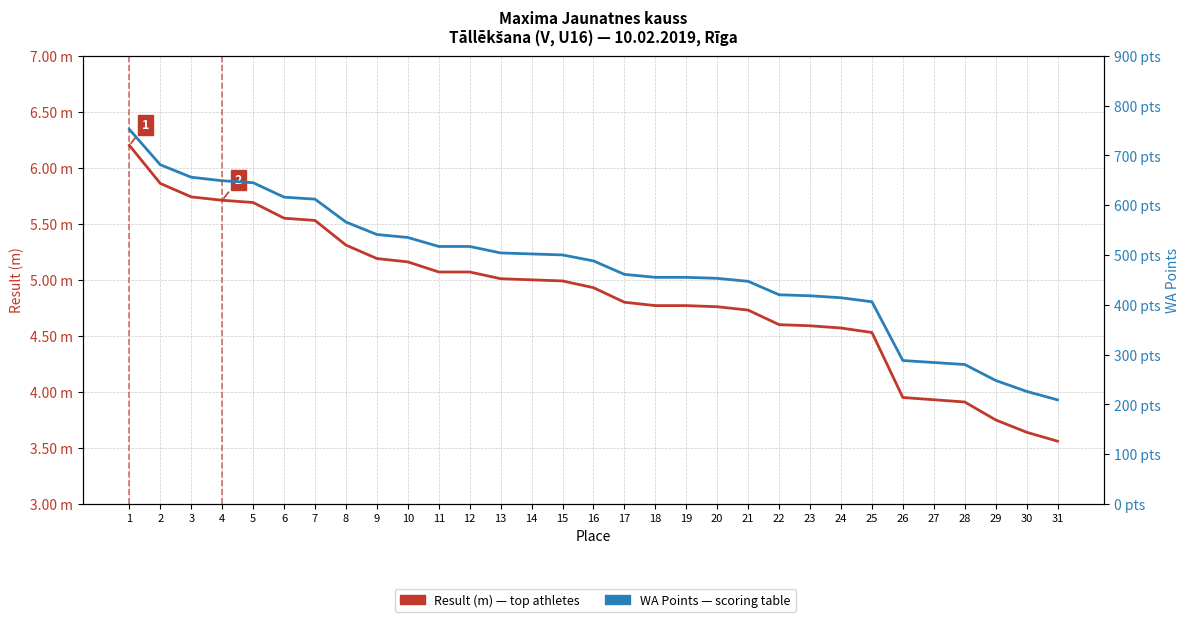

What is the difference between the Result (m) values at 26 and 24?

0.6